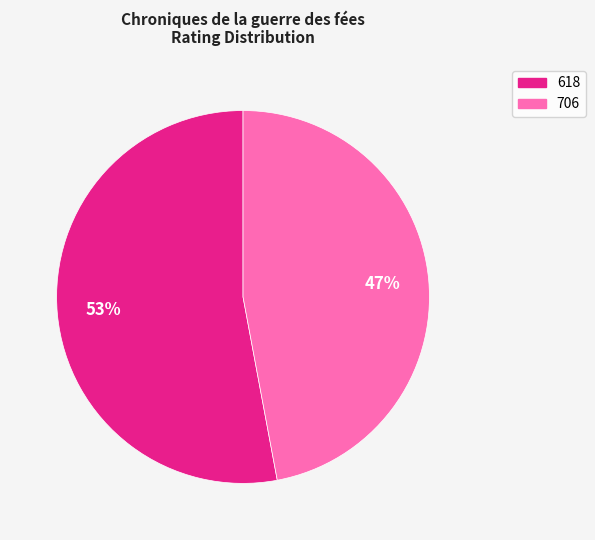

To the nearest percent, what portion does 618 represent?

53%